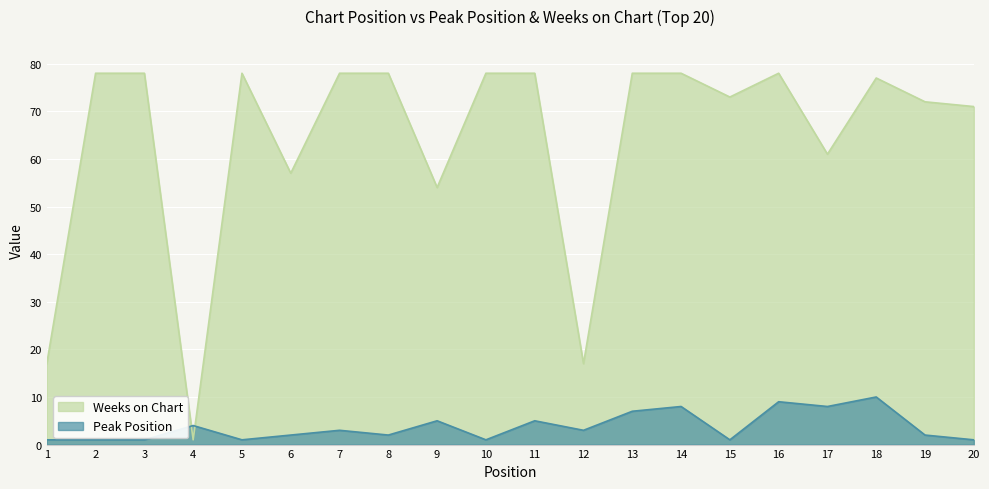

What is the difference between the maximum and minimum values in the Weeks on Chart series?

77